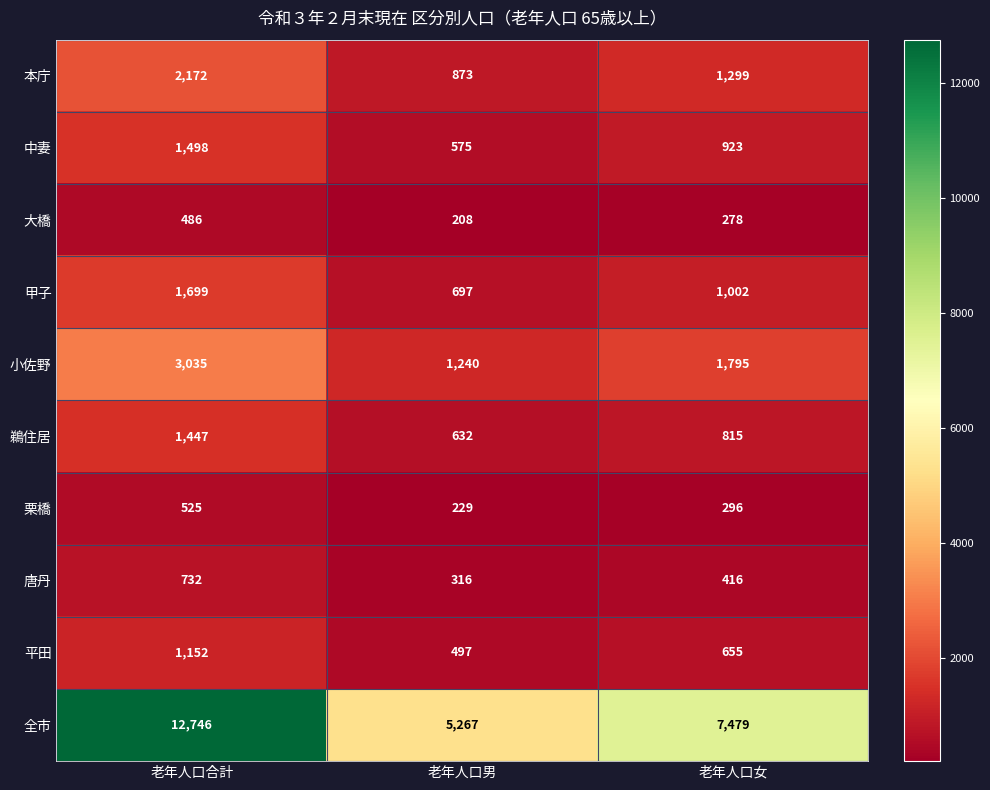

The 大橋 series shows 486 at 老年人口合計. True or false?

True